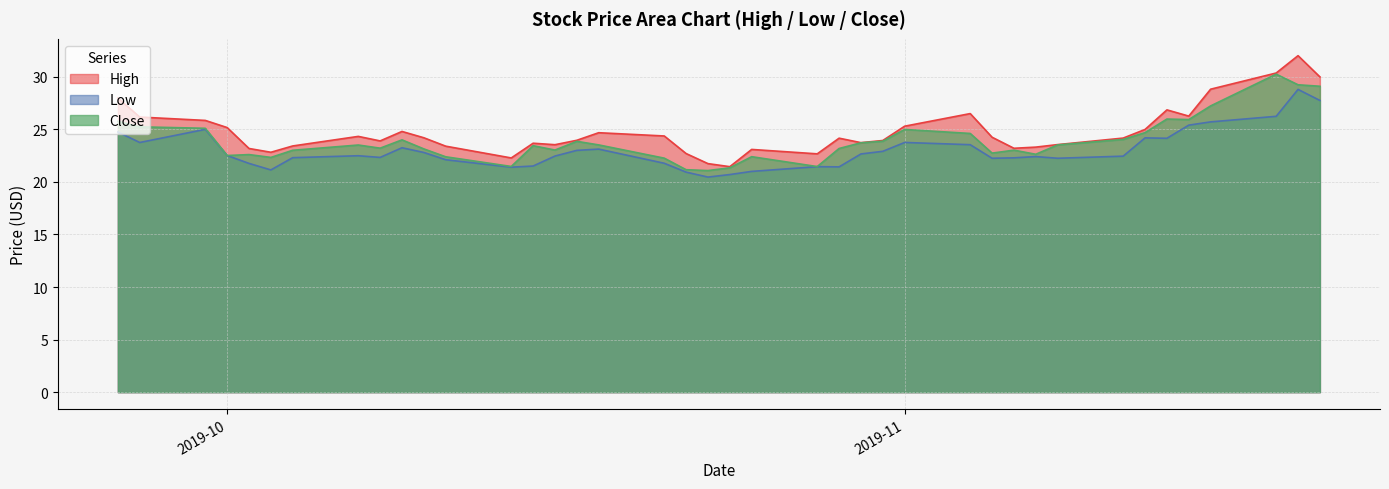

True or false: Low and High intersect in this chart.

False